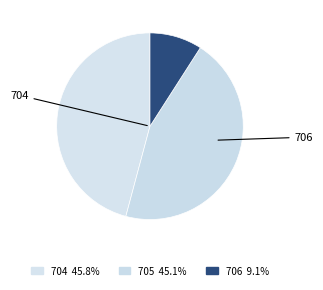

What is the ratio of the value at 706 to the value at 704?

0.2